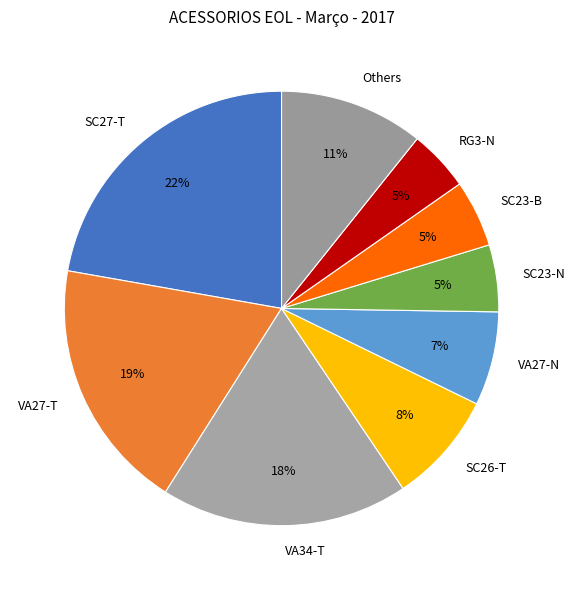

Which has a higher value, SC23-B or VA27-N?

VA27-N